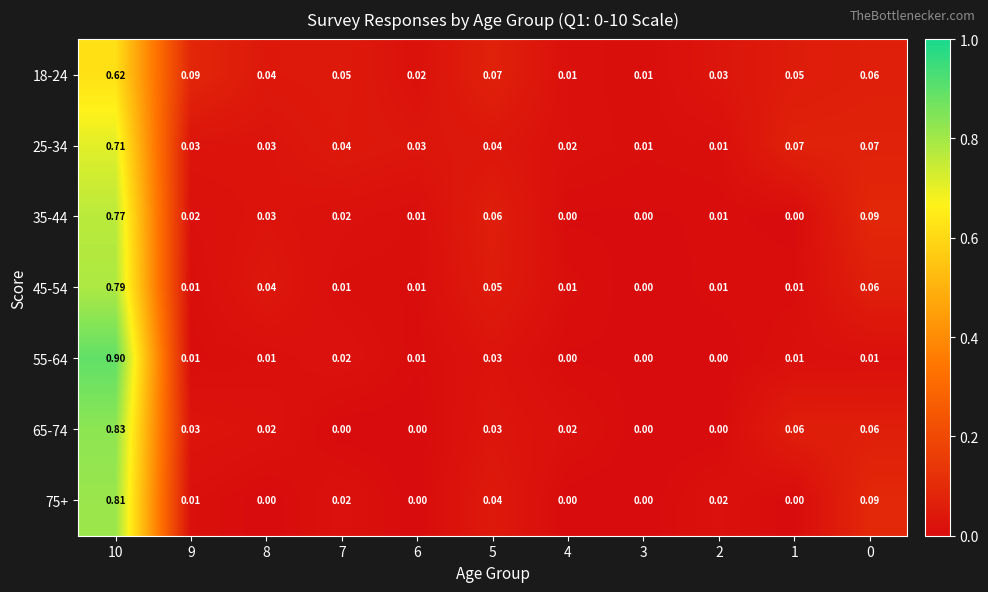

Is the value of 35-44 at 1 greater than the value of 45-54 at 6?

No